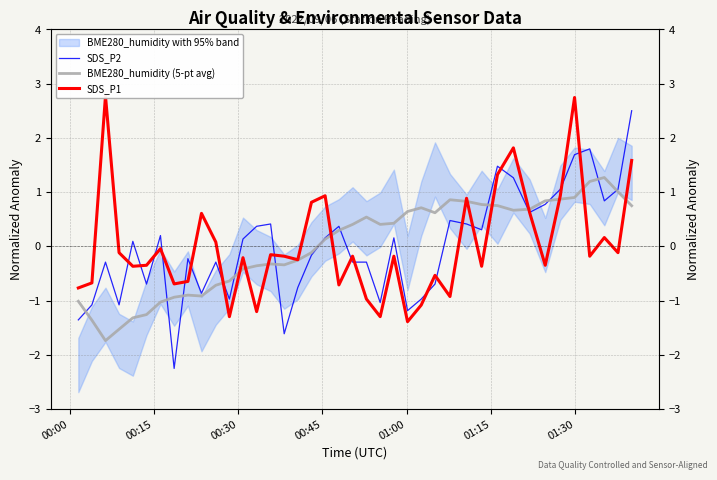

Rank the series by their maximum value, from highest to lowest.

SDS_P1, SDS_P2, BME280_humidity (5-pt avg)